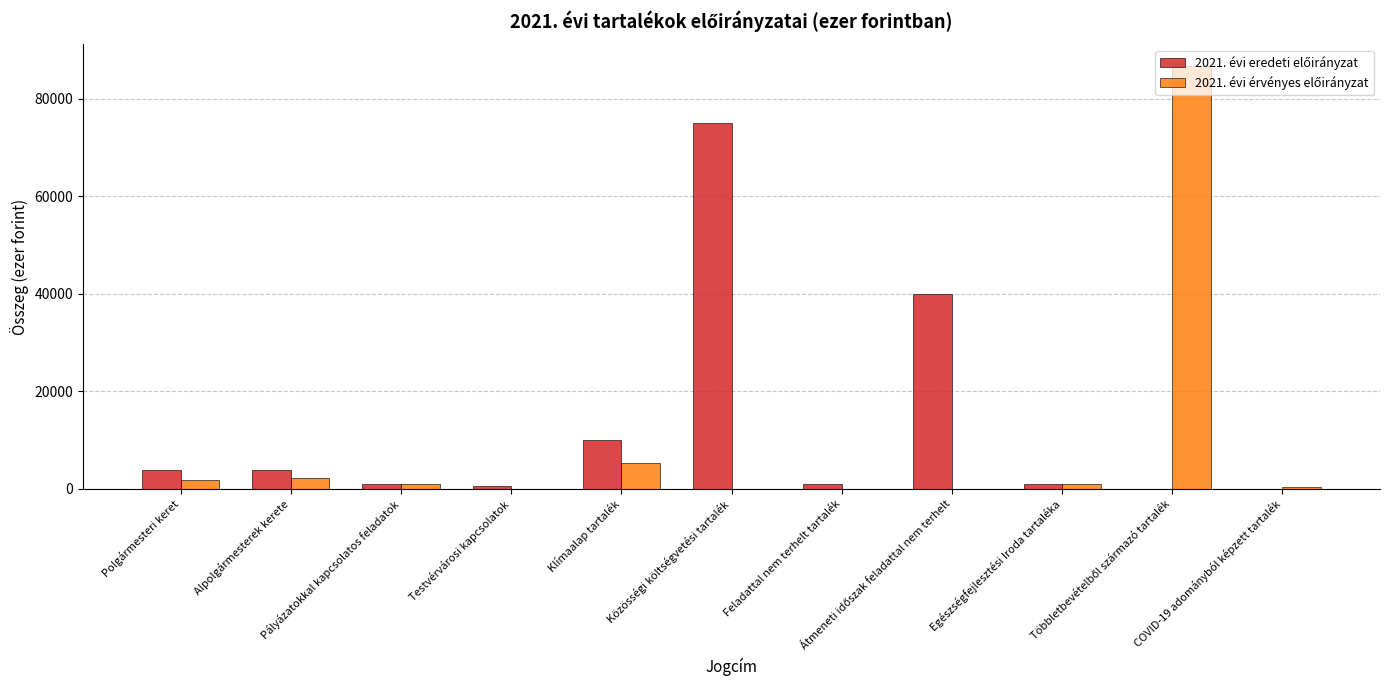

Are the bars horizontal?

No